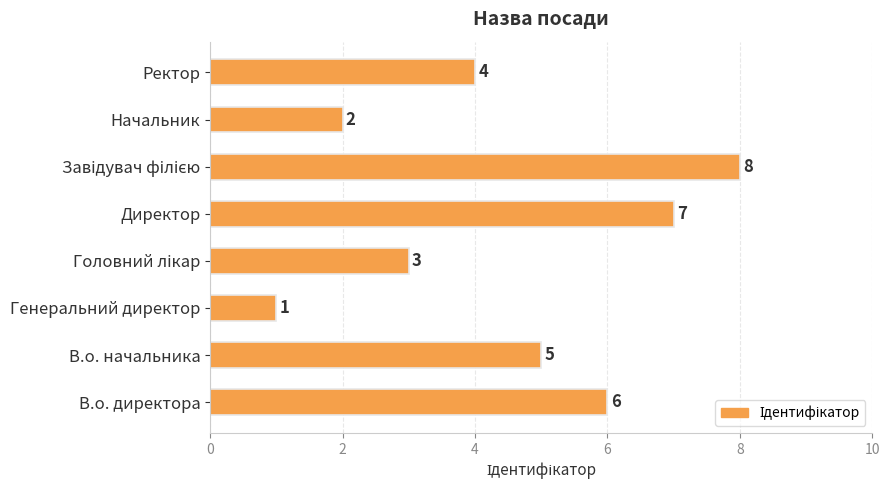

Between Начальник and Директор, which is larger?

Директор